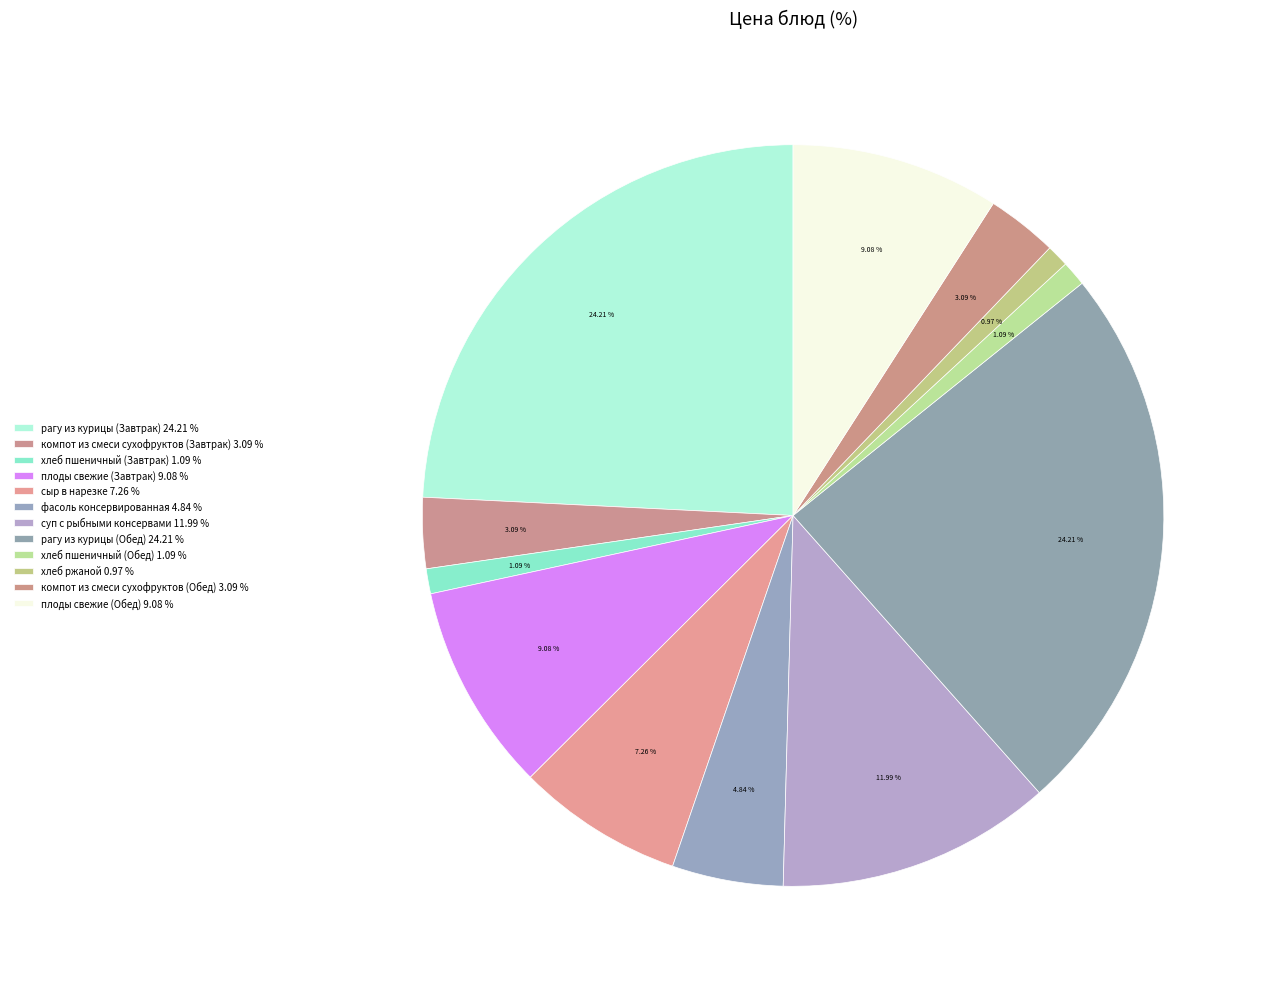

Count the number of slices in the pie.

12